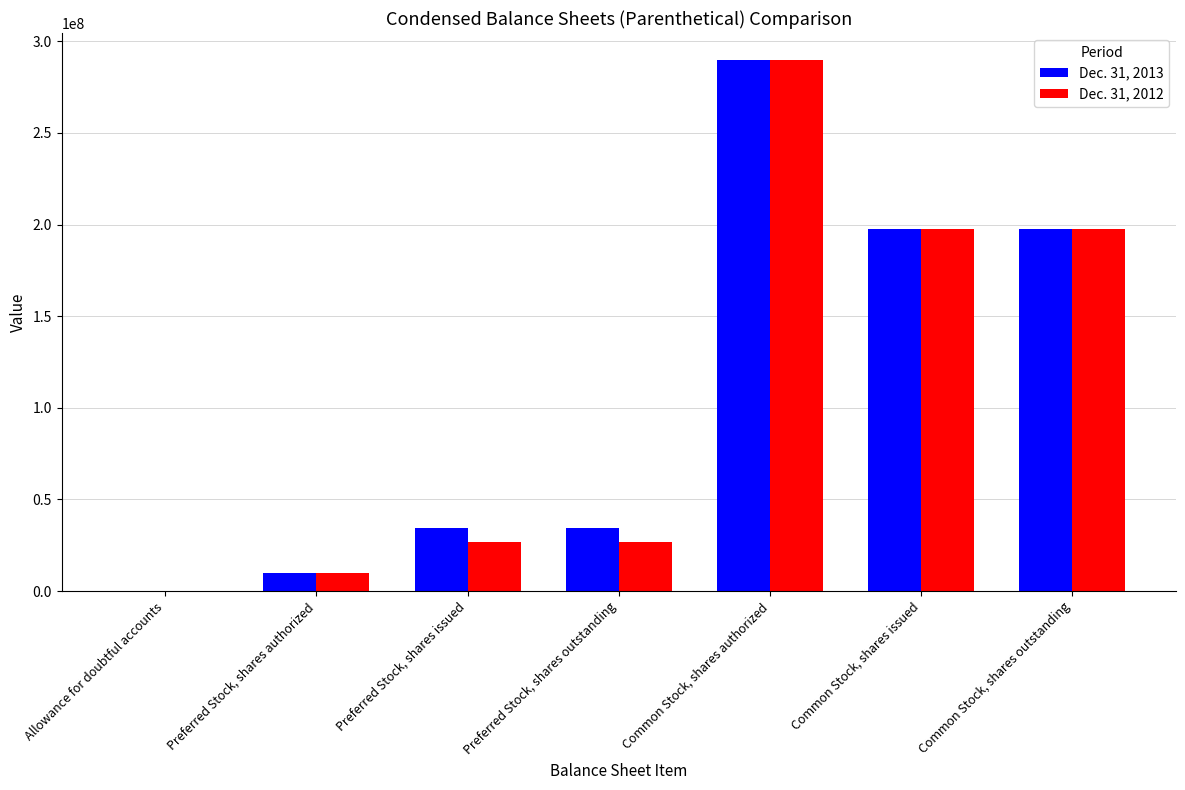

Which series has the largest range (max minus min)?

Dec. 31, 2012